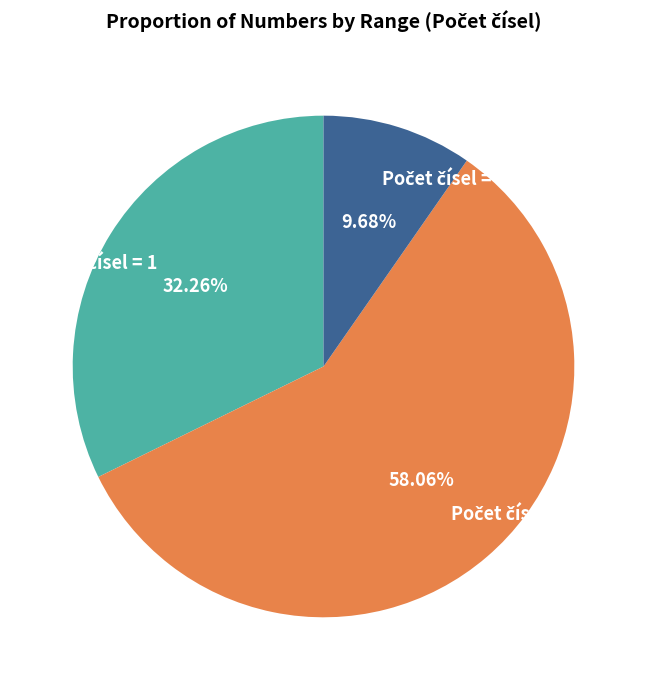

Is there a majority slice in this chart?

Yes